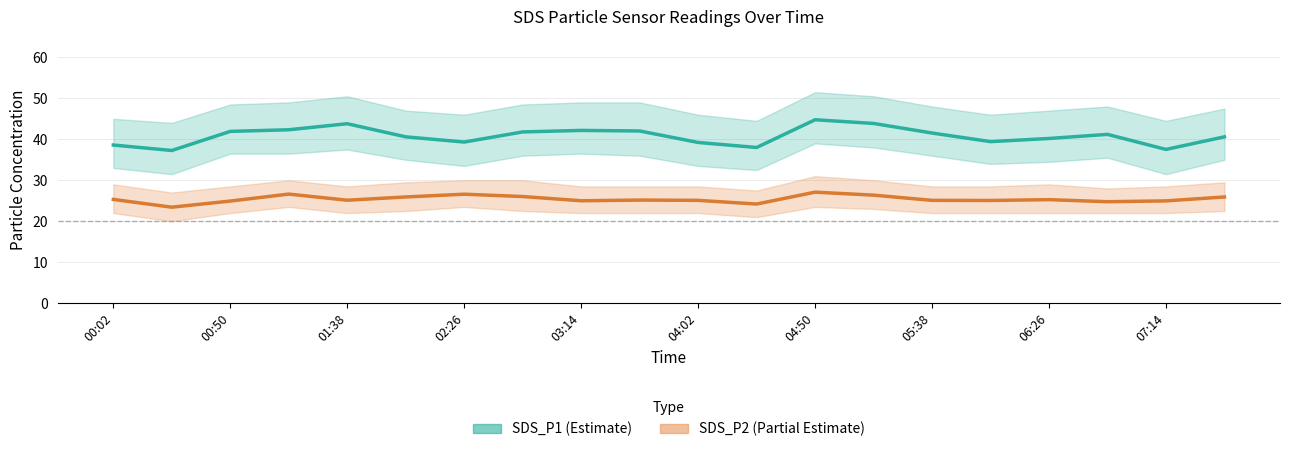

What is the difference between the second highest and second lowest values in the SDS_P1 (Estimate) series?

6.3